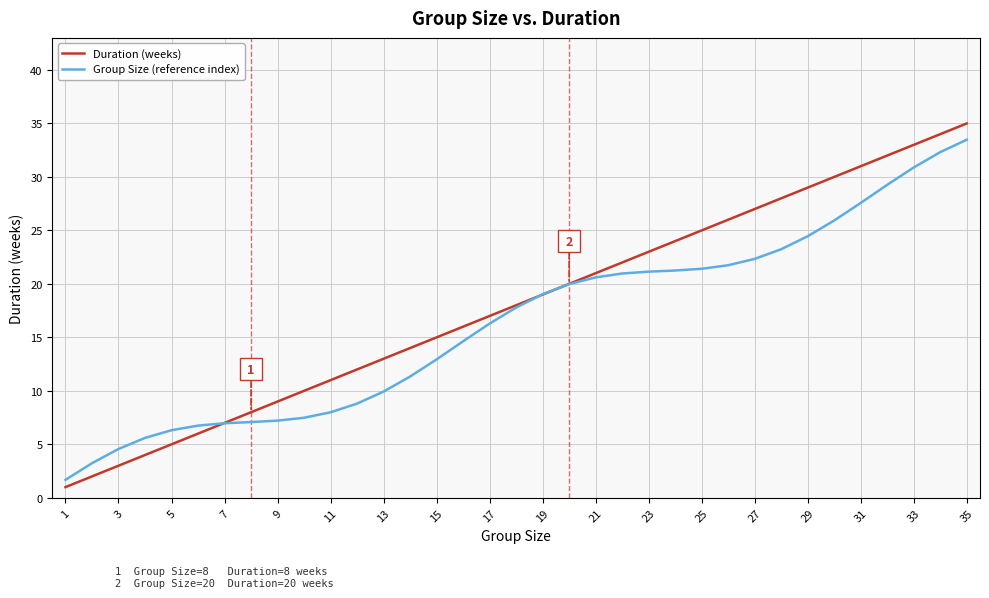

True or false: Group Size (reference index) and Duration (weeks) cross at least once.

True